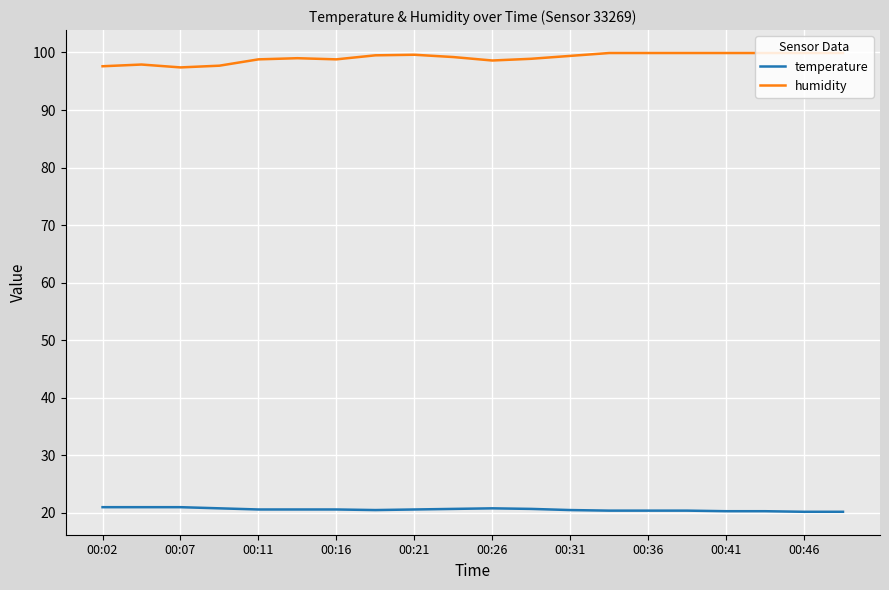

Which series has the largest total across all categories?

humidity